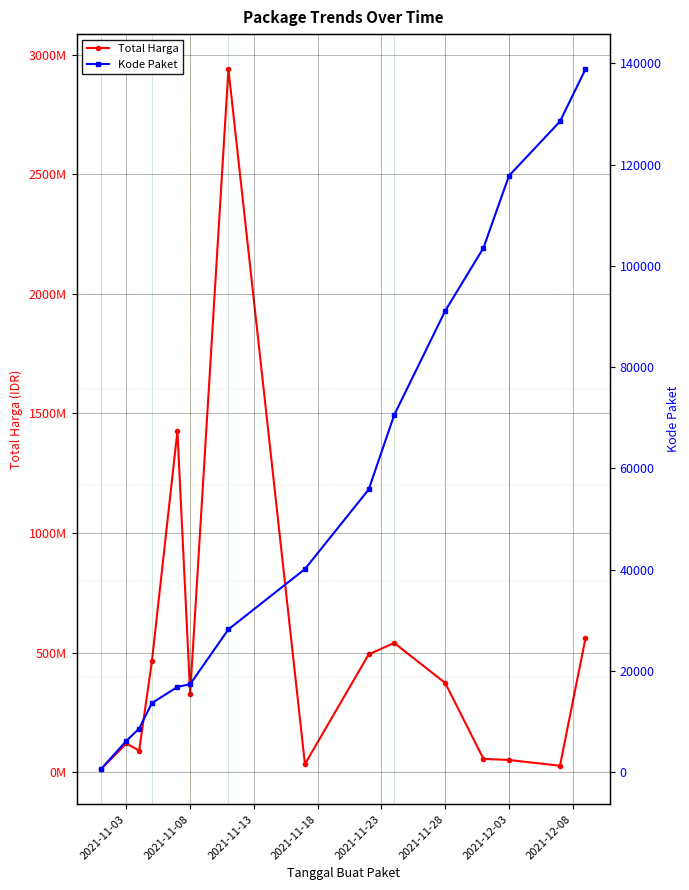

Rank the series by their average value, from lowest to highest.

Kode Paket, Total Harga